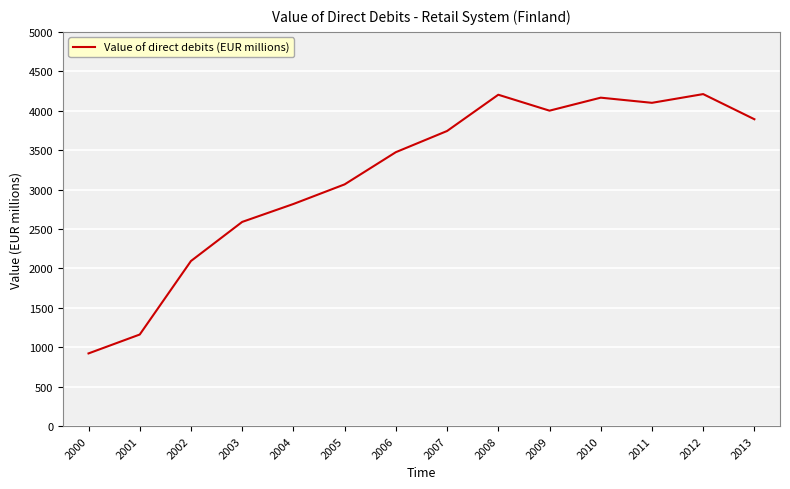

The value at 2007 is 3742.8. True or false?

True